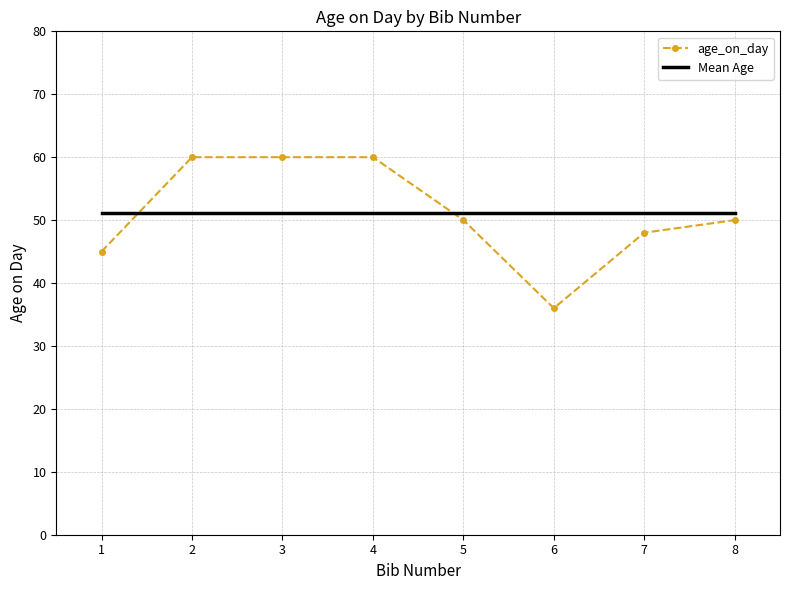

Is the value of age_on_day at 1 greater than the value of Mean Age at 5?

No